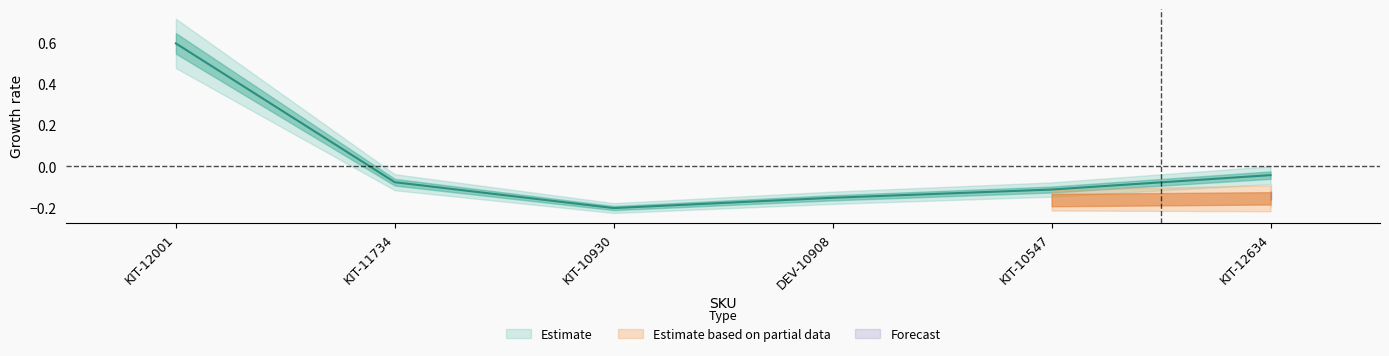

What is the value of the 1st point from the left?

0.6